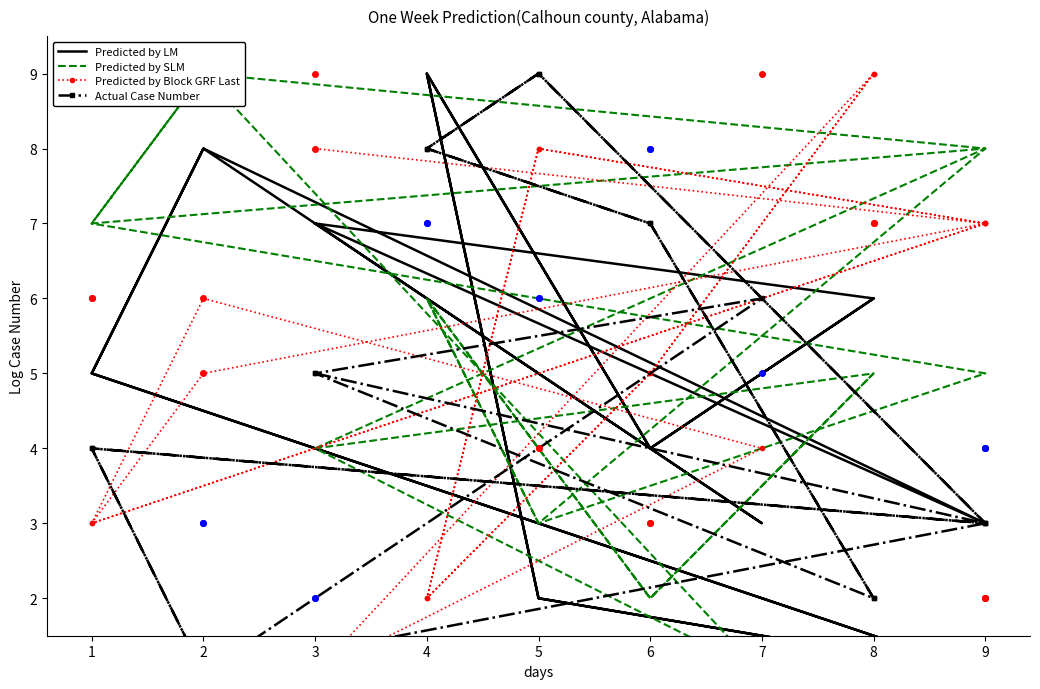

The value of Predicted by LM at 8 is 3. True or false?

False